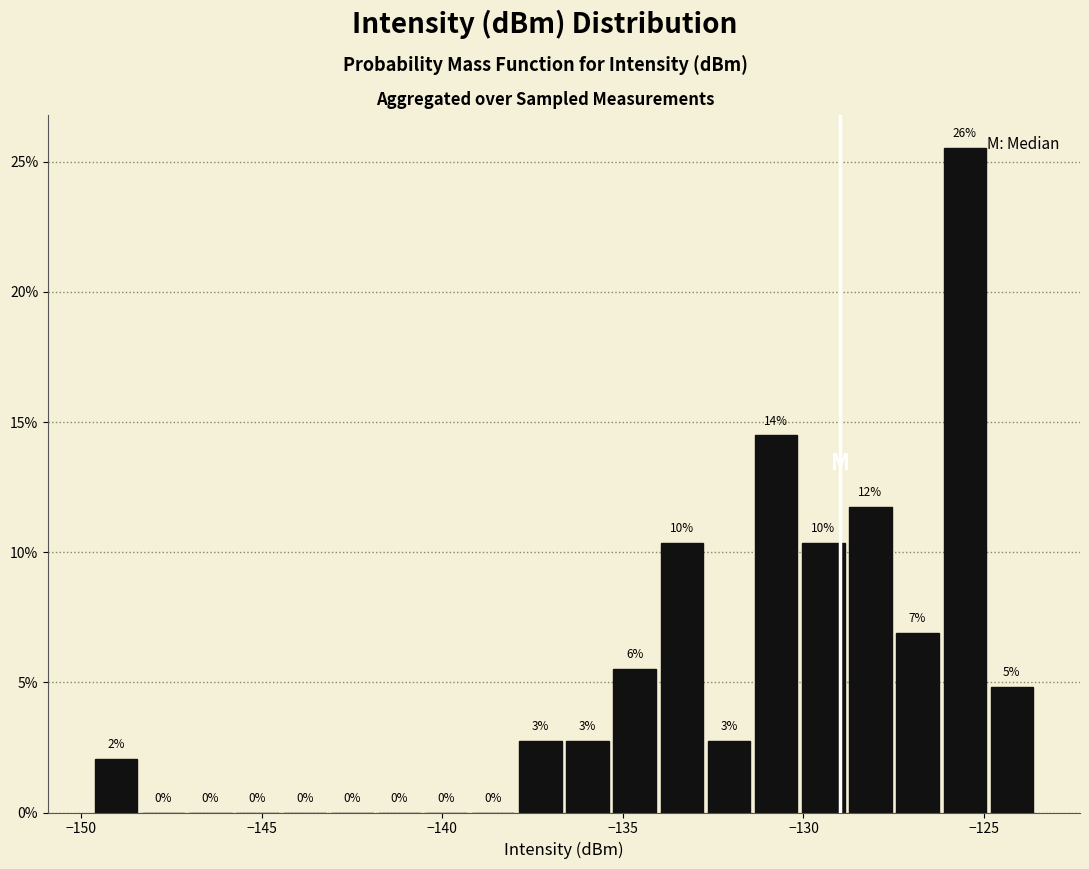

Around what value on the x-axis is the tallest bar? Give the approximate position of its centre, as read against the axis.

-125.5